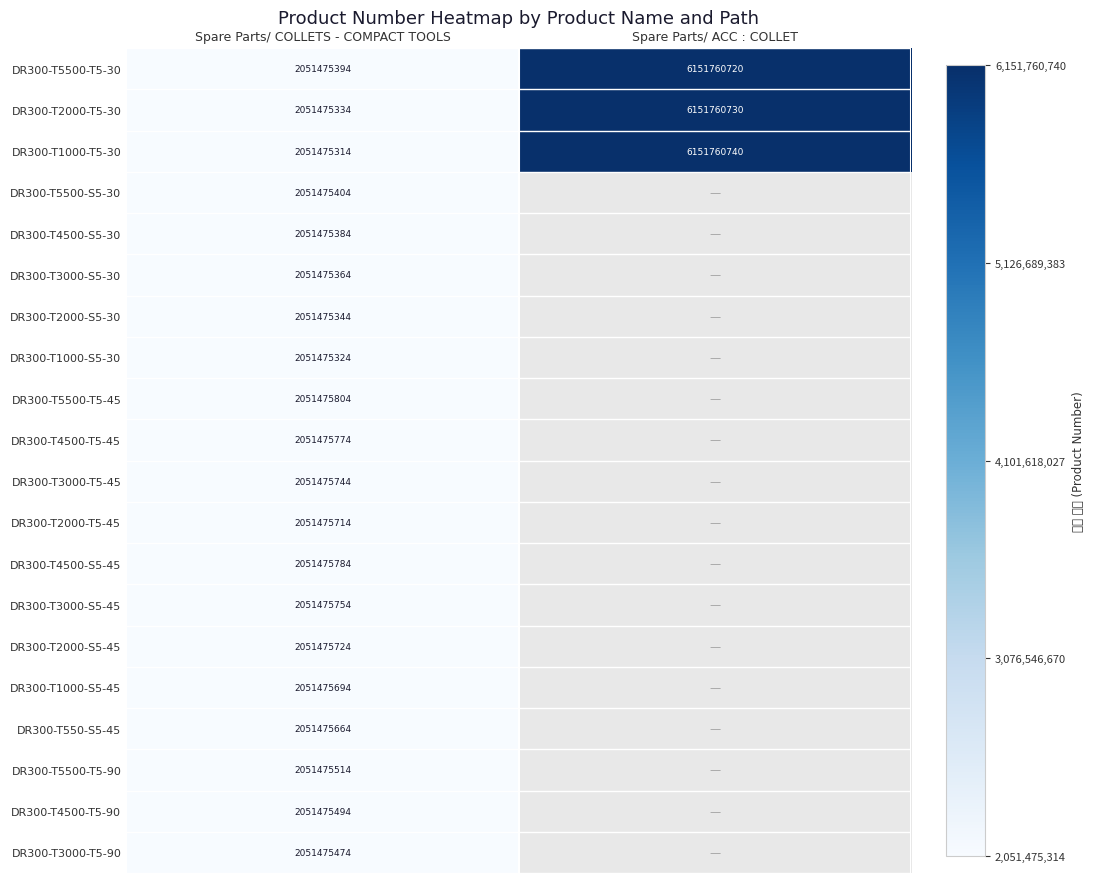

Between Spare Parts/ COLLETS - COMPACT TOOLS and Spare Parts/ ACC : COLLET, which is larger?

Spare Parts/ ACC : COLLET